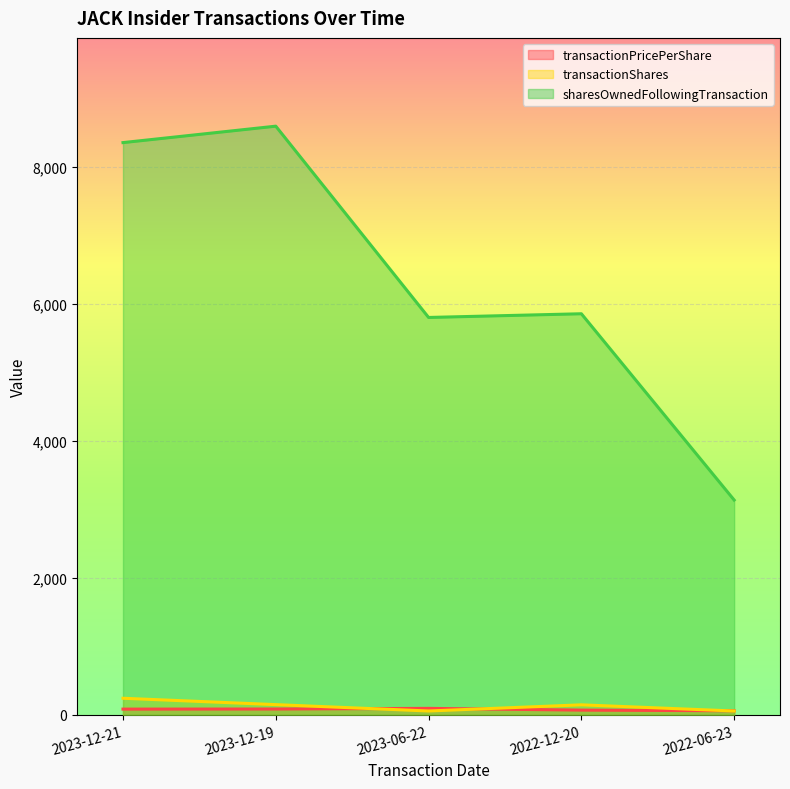

Rank the series at 2023-06-22 from lowest to highest value.

transactionShares, transactionPricePerShare, sharesOwnedFollowingTransaction